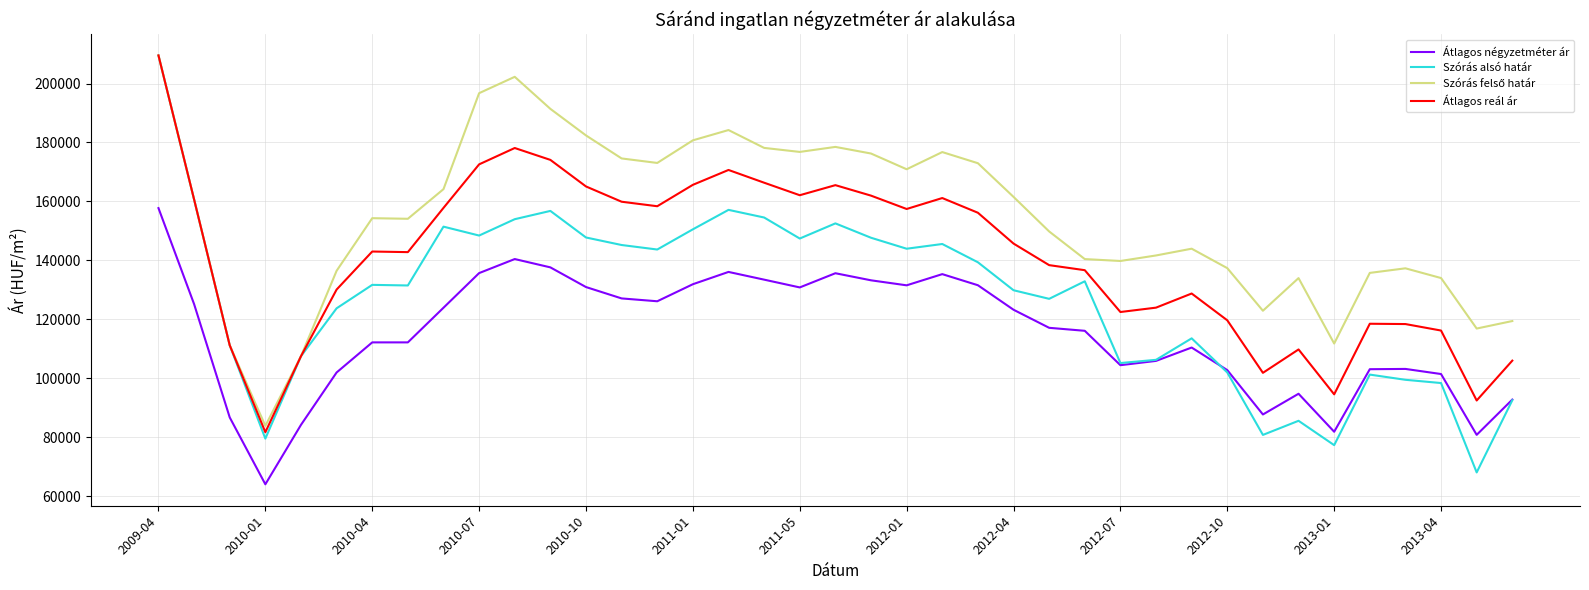

True or false: Átlagos reál ár and Átlagos négyzetméter ár intersect in this chart.

False